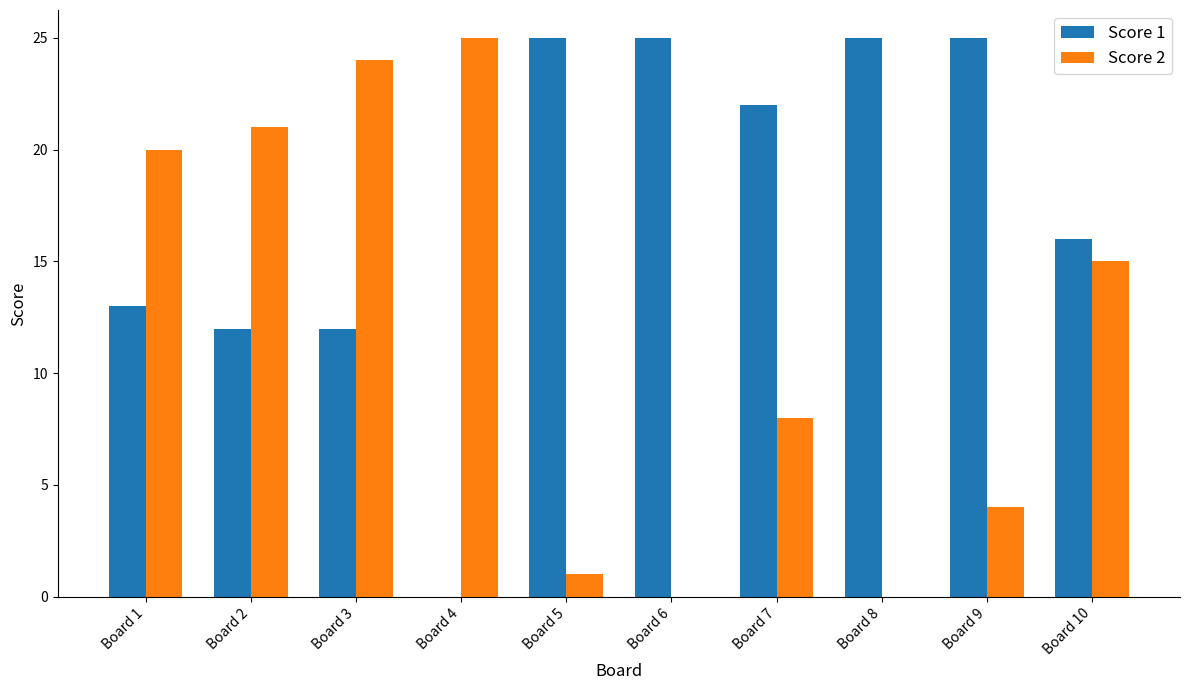

Is the value of Score 2 at Board 8 greater than the value of Score 1 at Board 2?

No